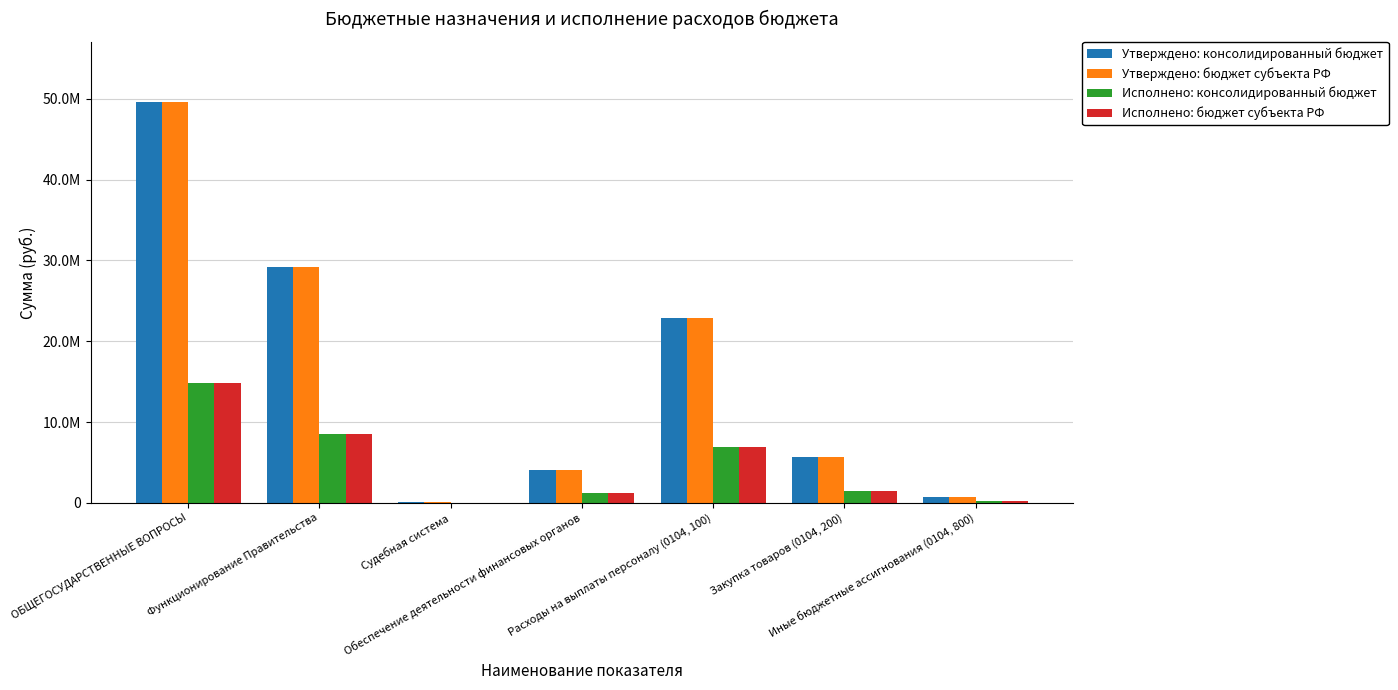

What is the label of the 7th bar from the left?

Иные бюджетные ассигнования (0104, 800)